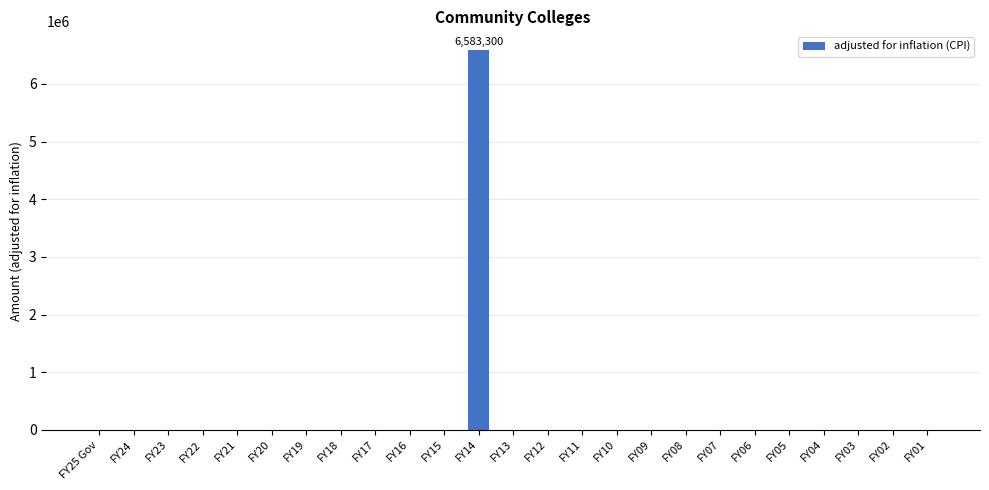

What is the greatest value displayed?

6583300